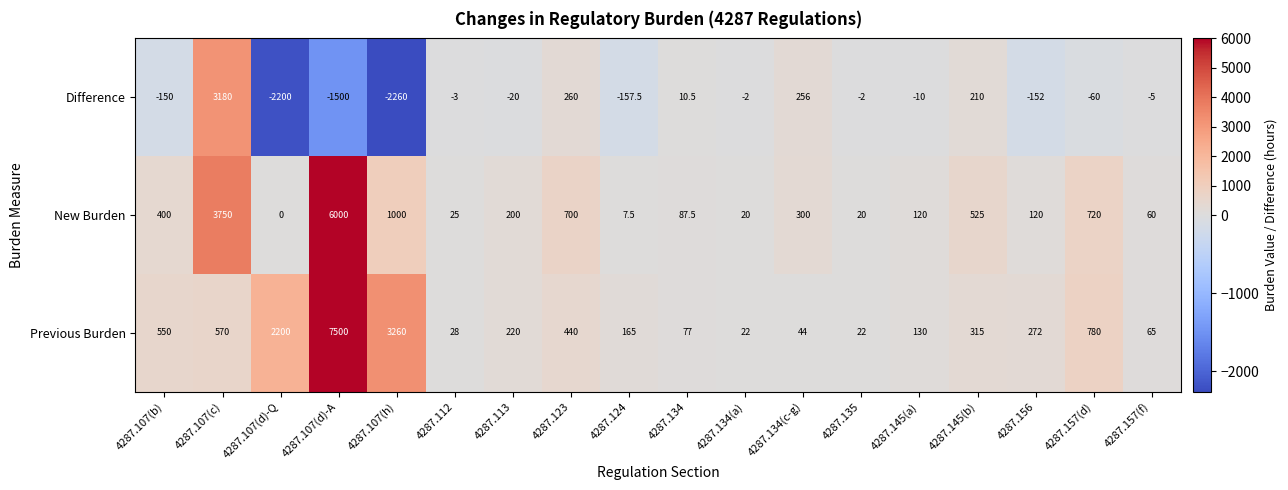

What is the highest value of the New Burden series?

6000.0